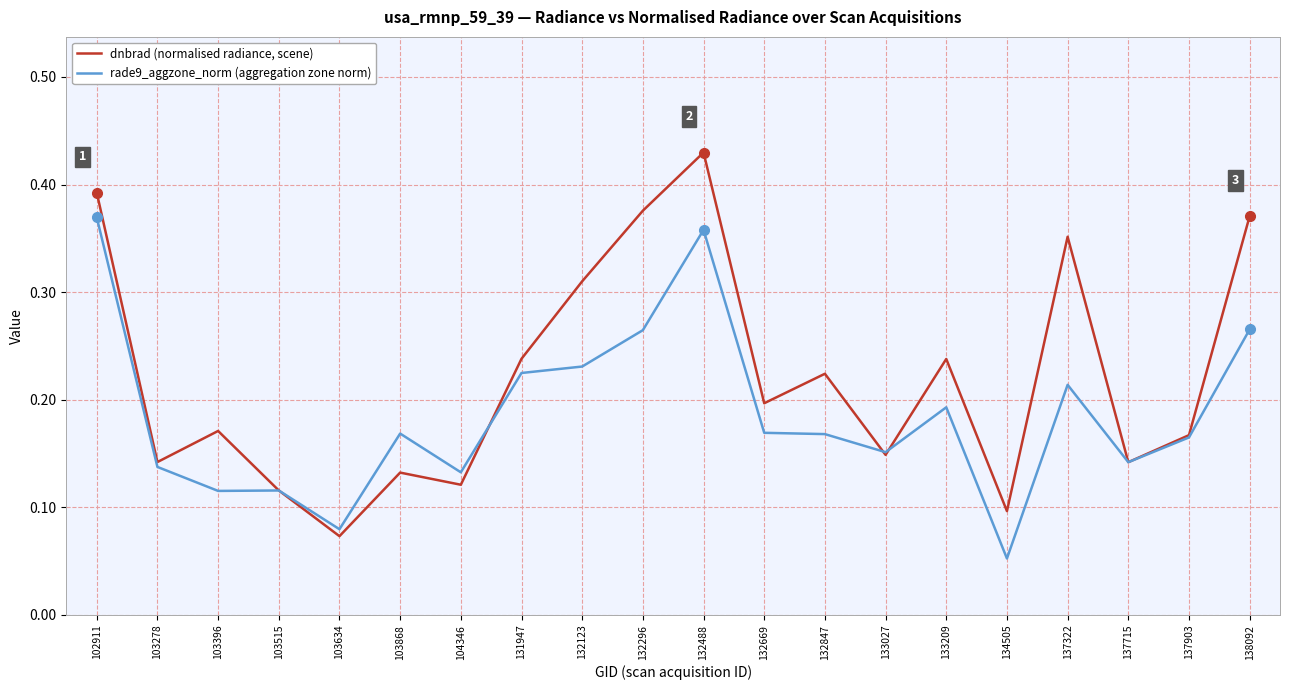

Count the number of data series in this chart.

2